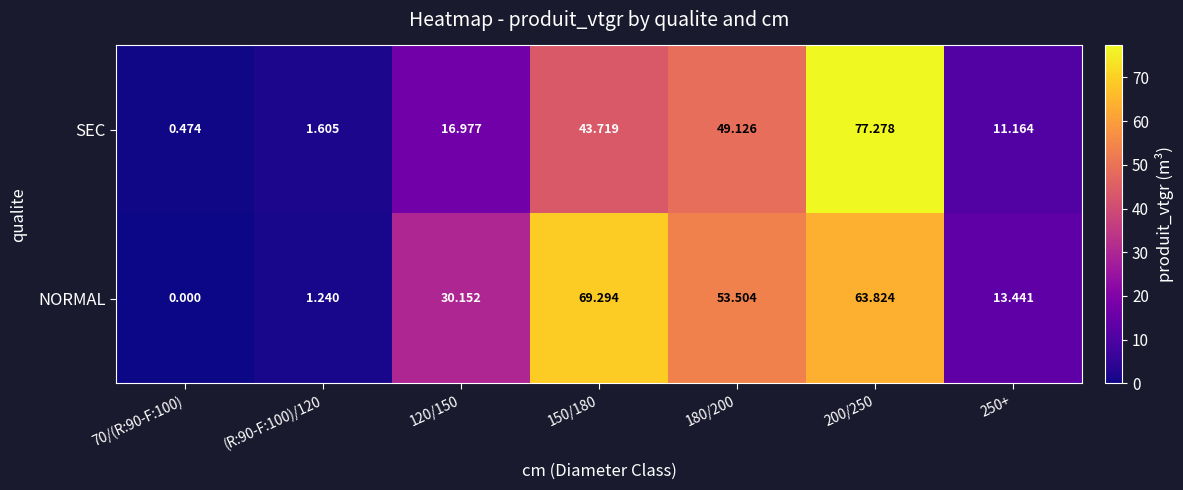

Between (R:90-F:100)/120 and 120/150, which series saw the biggest shift?

NORMAL